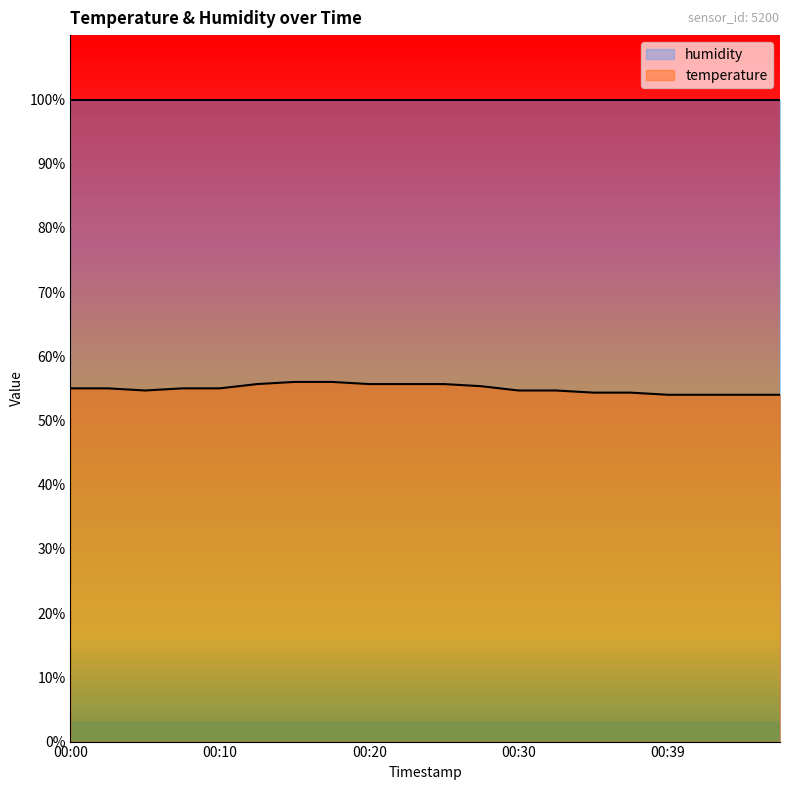

Between 00:20 and 00:44, which is larger?

00:20